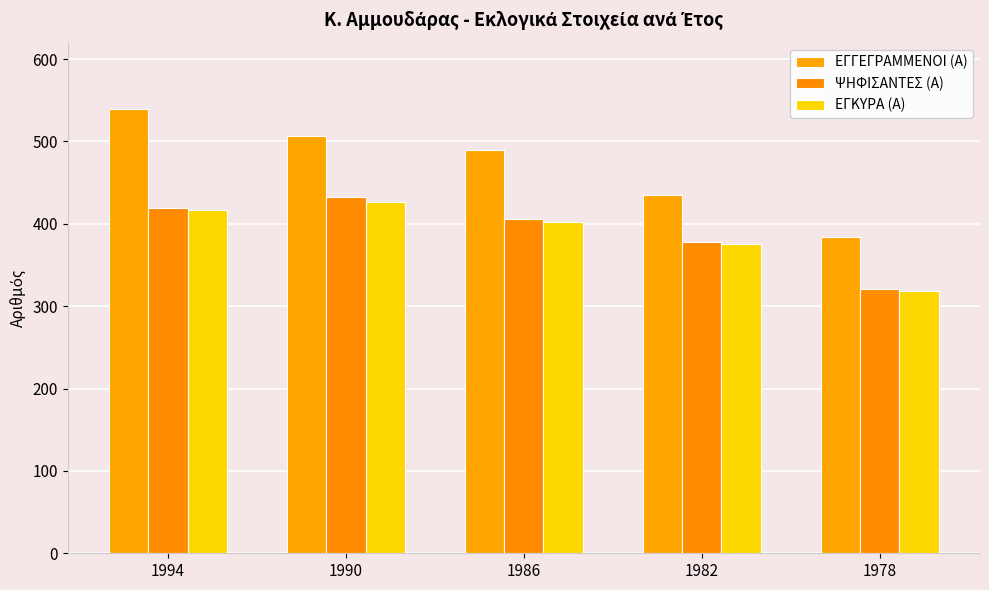

What is the value of the ΕΓΓΕΓΡΑΜΜΕΝΟΙ (Α) bar at the 5th from the left?

384